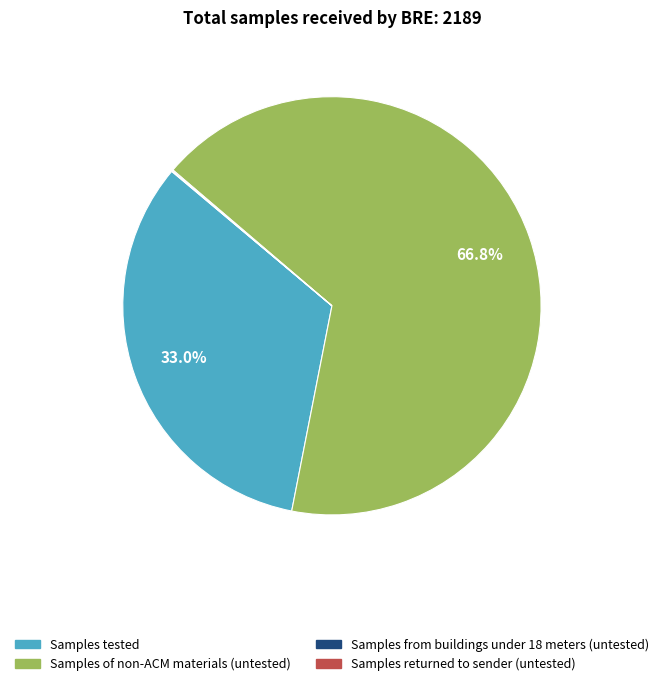

Does Samples of non-ACM materials (untested) represent more than half of the total?

Yes